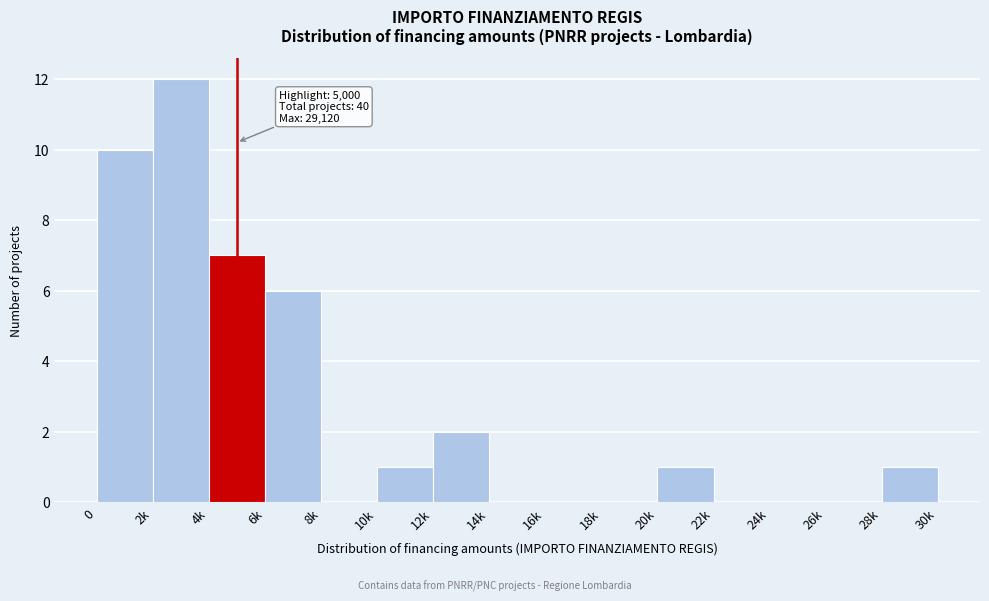

Reading right to left, transcribe all the data shown in this chart.

28k=1	26k=0	24k=0	22k=0	20k=1	18k=0	16k=0	14k=0	12k=2	10k=1	8k=0	6k=6	4k=7	2k=12	0=10